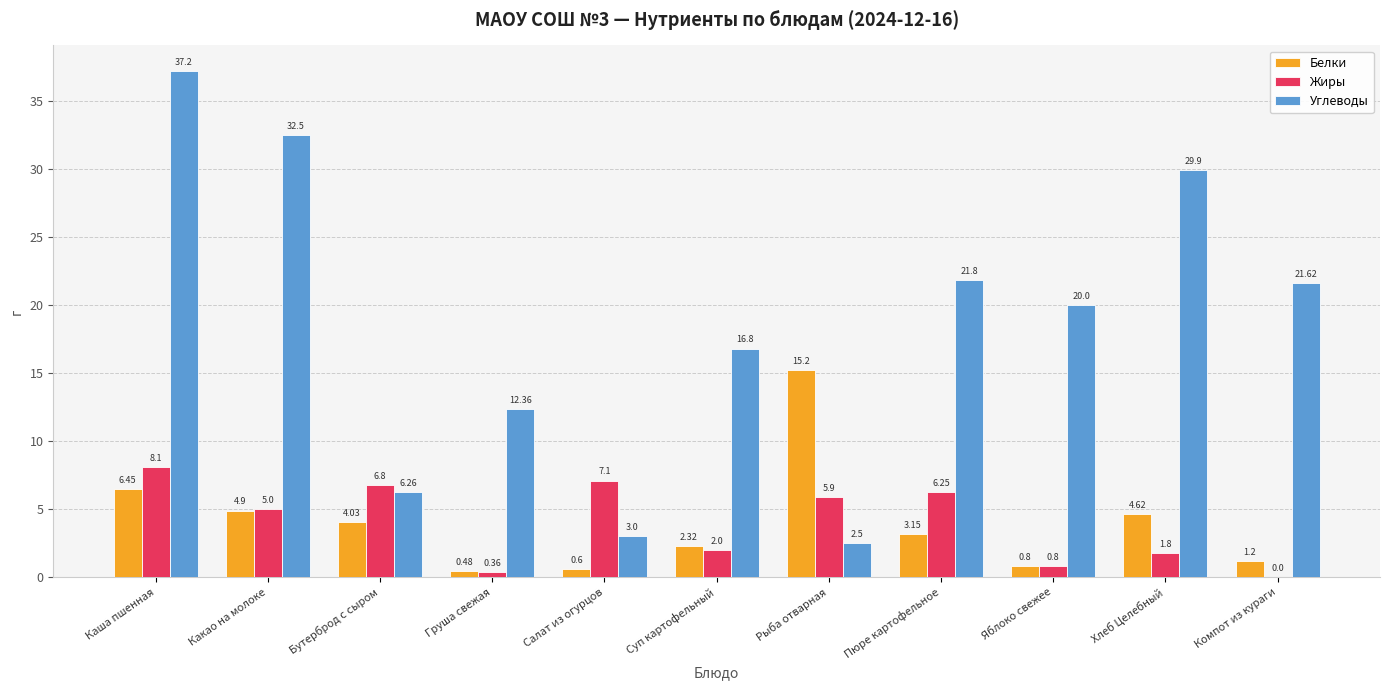

What is the sum of the Белки values at Каша пшенная and Суп картофельный?

8.8